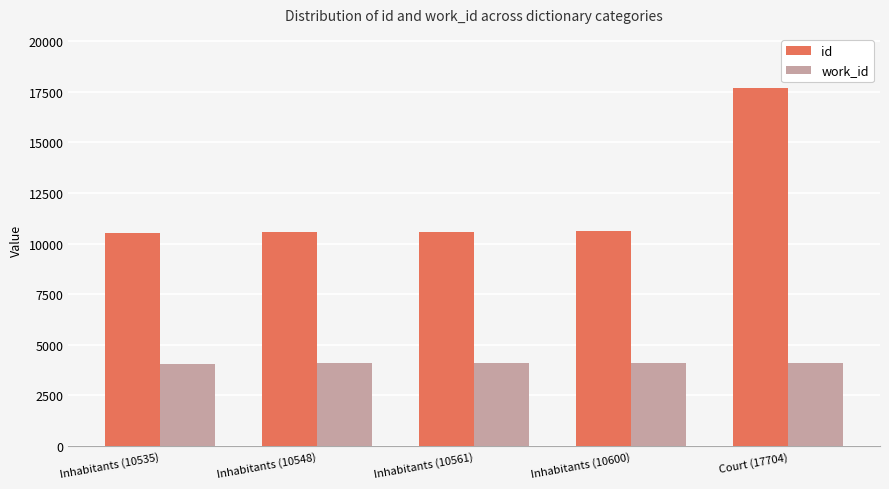

Rank the series by their maximum value, from lowest to highest.

work_id, id